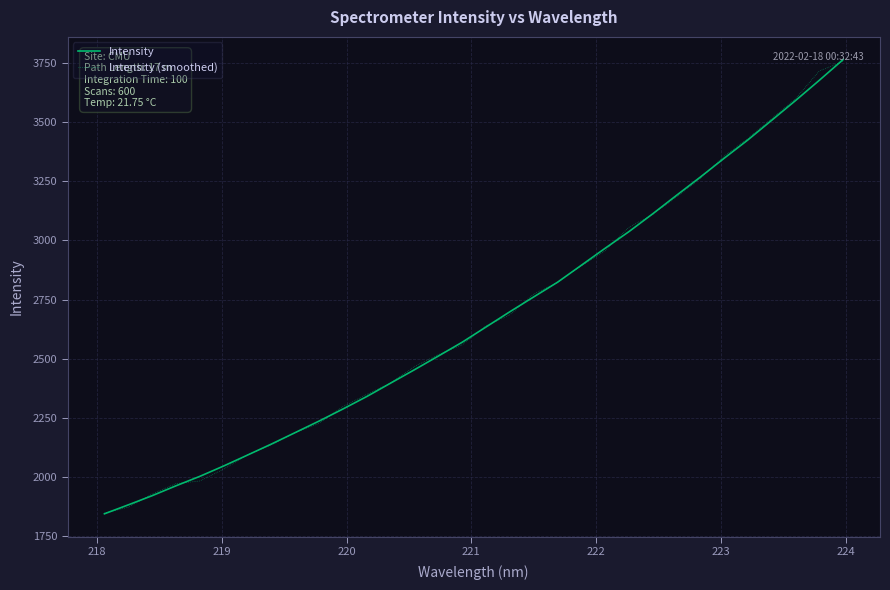

What is the lowest value of the Intensity (smoothed) series?

1847.2